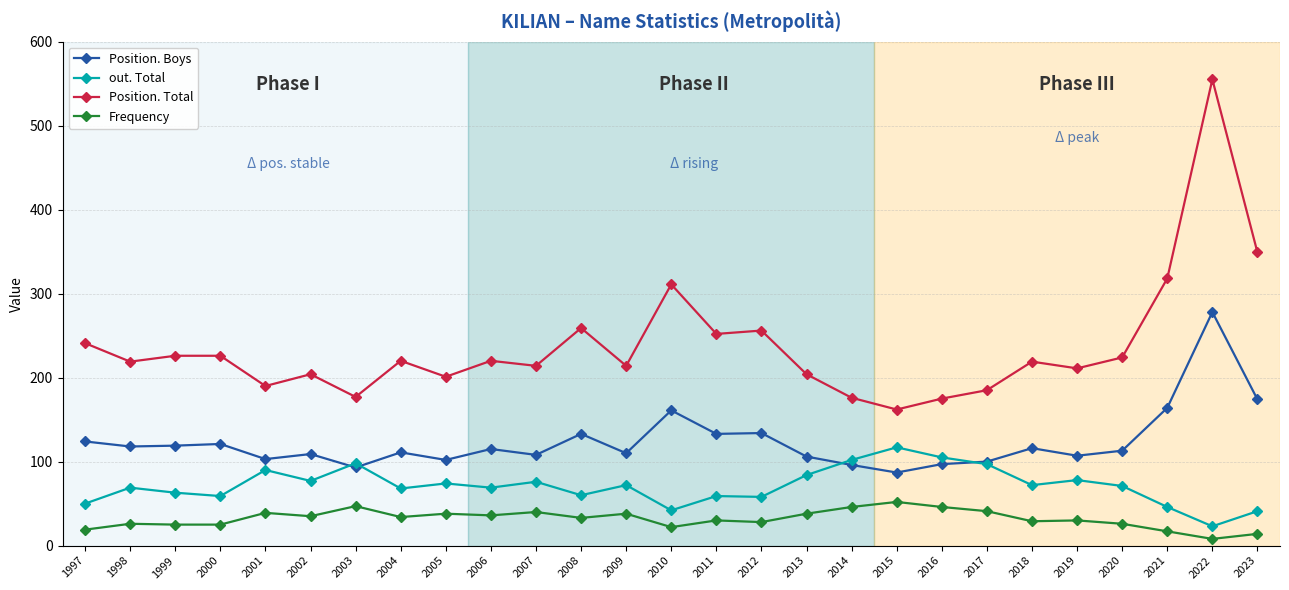

The value of Position. Total at 2021 is 318. True or false?

True